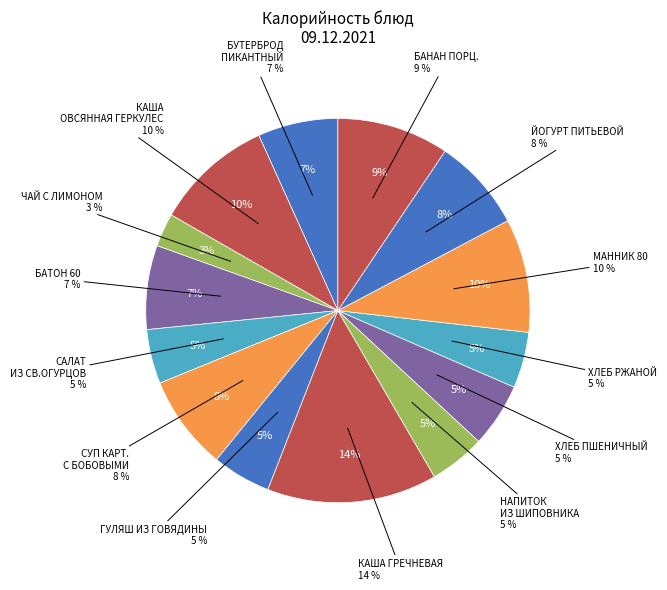

Is there any slice that represents more than half of the pie?

No